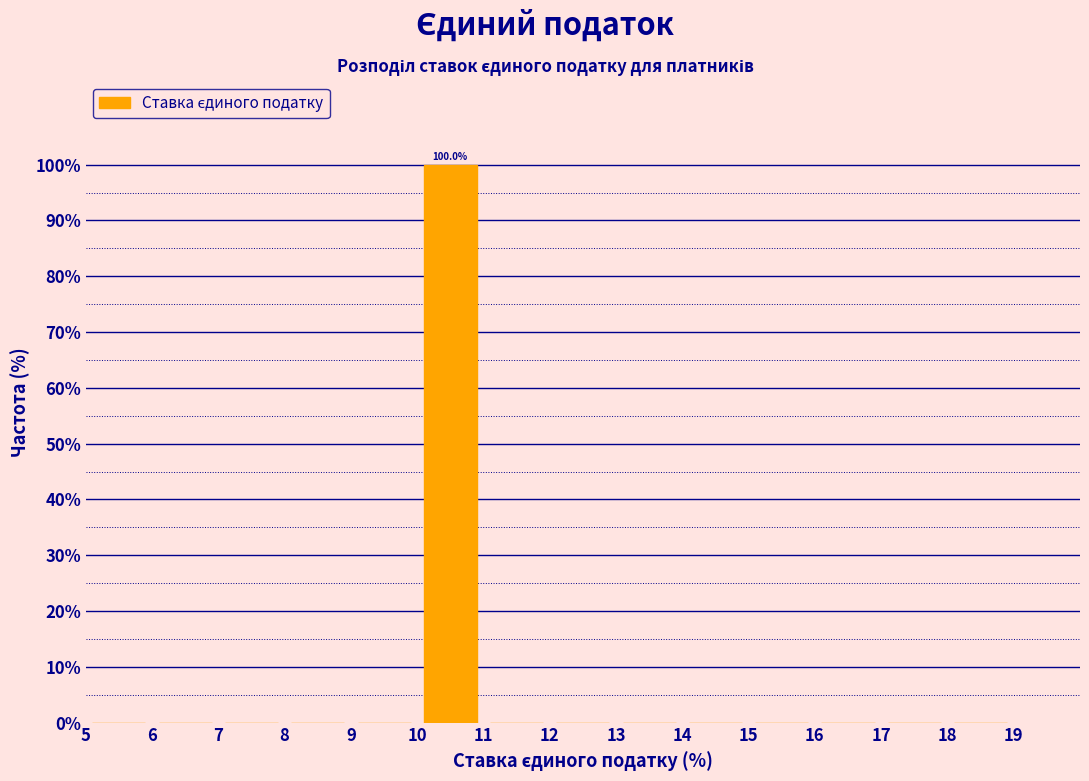

Which range on the x-axis has the tallest bar?

10 to 11